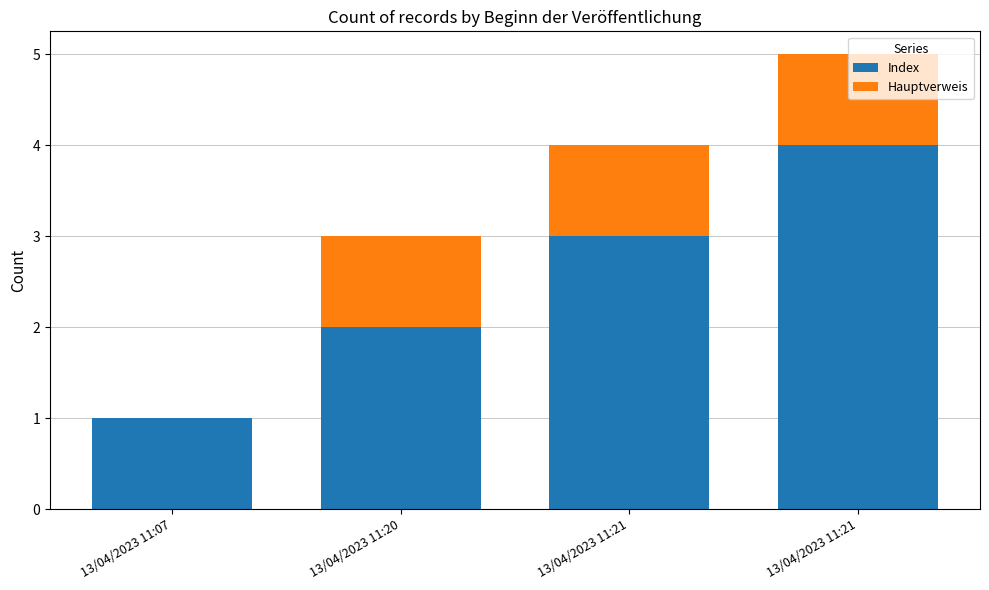

How many Hauptverweis values are between 1 and 2?

3